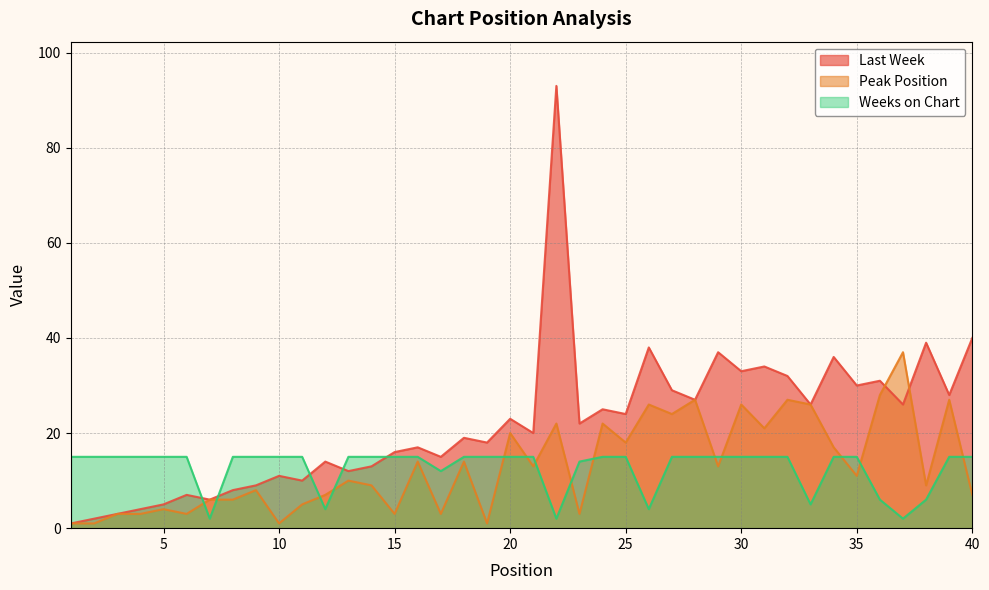

List the labels in order of Last Week value, largest first.

22, 40, 38, 26, 29, 34, 31, 30, 32, 36, 35, 27, 39, 28, 33, 37, 24, 25, 20, 23, 21, 18, 19, 16, 15, 17, 12, 14, 13, 10, 11, 9, 8, 6, 7, 5, 4, 3, 2, 1